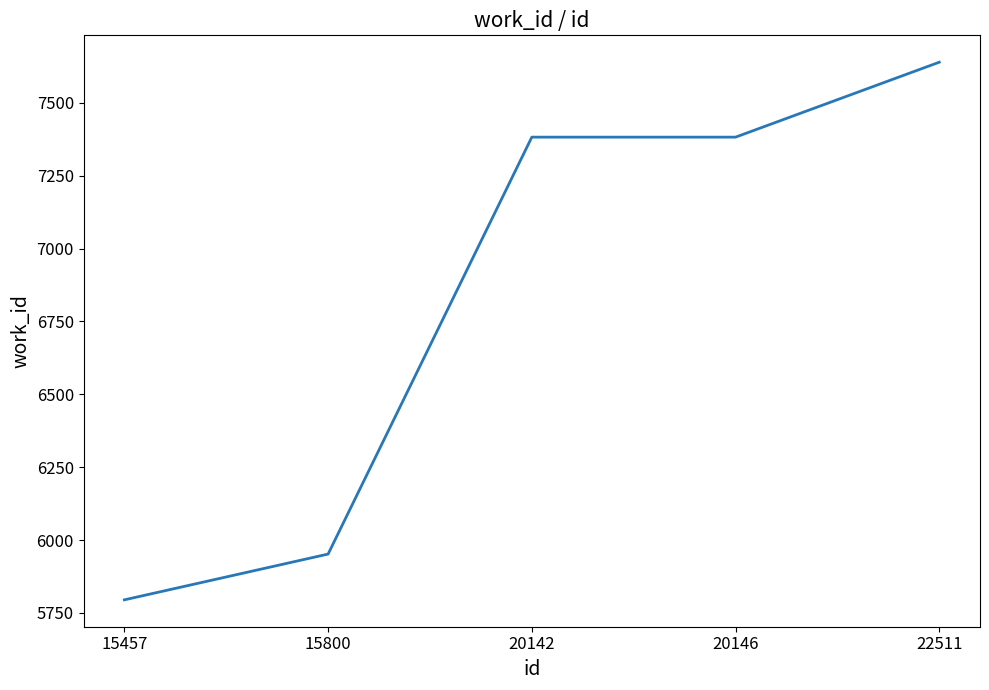

Reading right to left, extract all data points from this chart.

7639	7382	7382	5952	5795